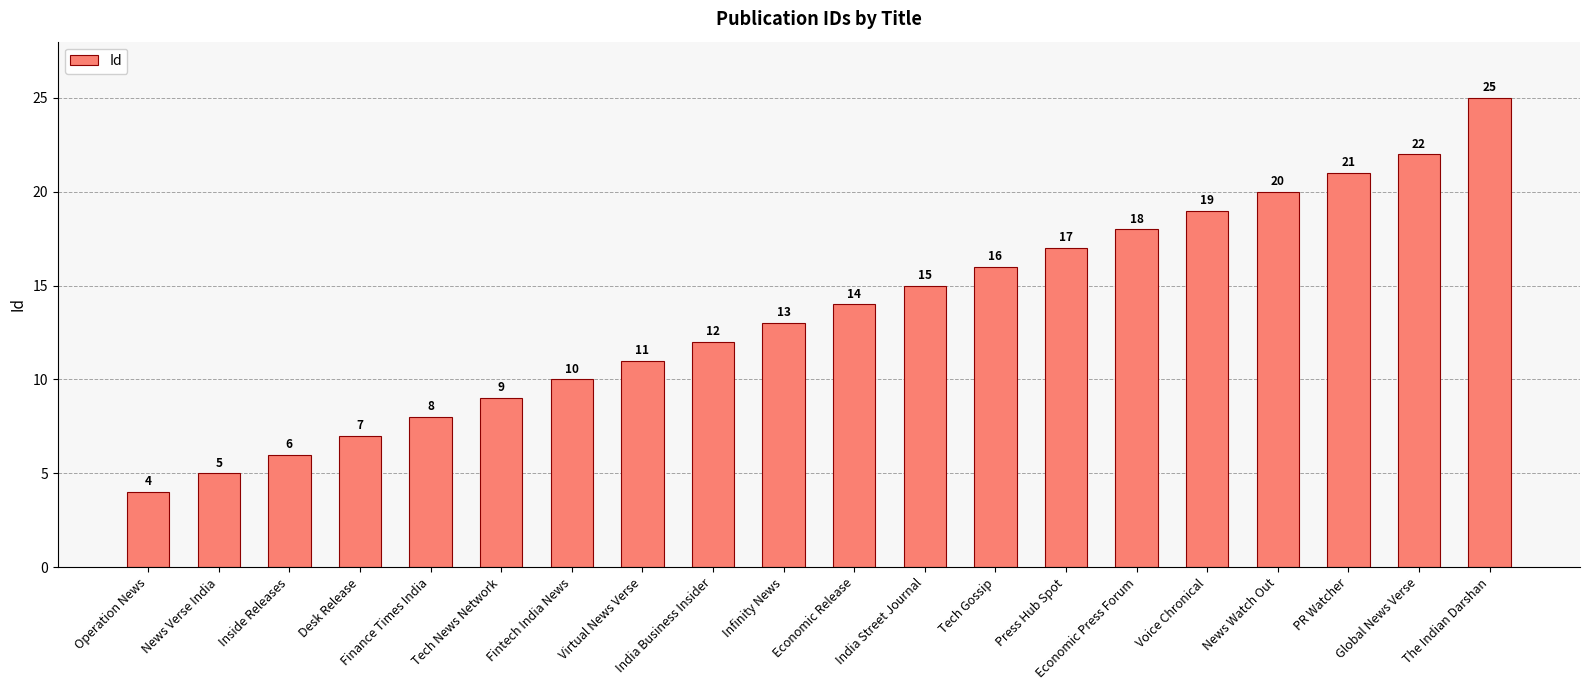

What is the maximum value shown in the chart?

25